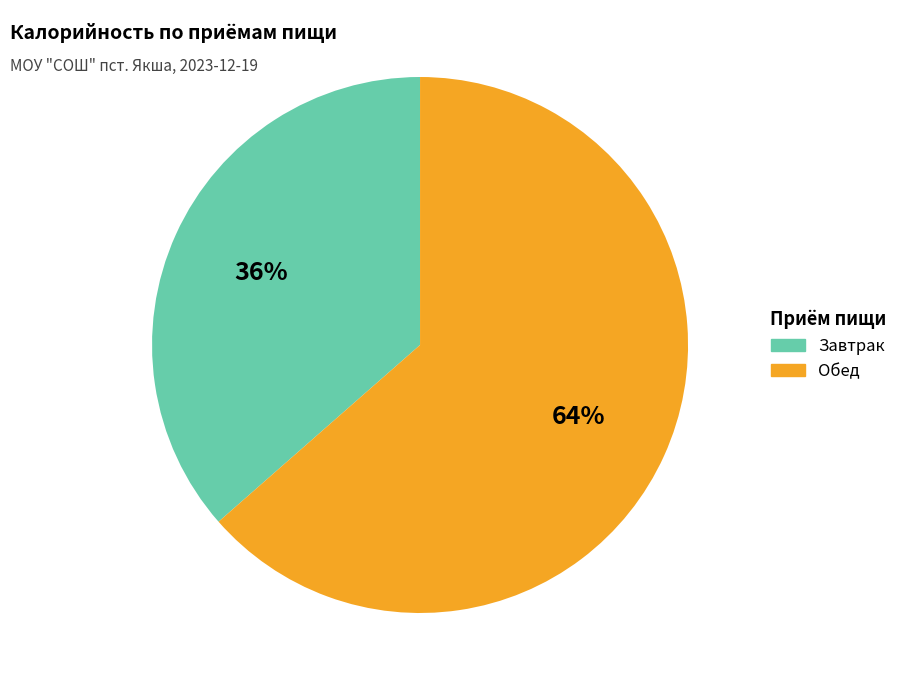

Approximately how many times larger is the value at Завтрак compared to Обед?

0.6